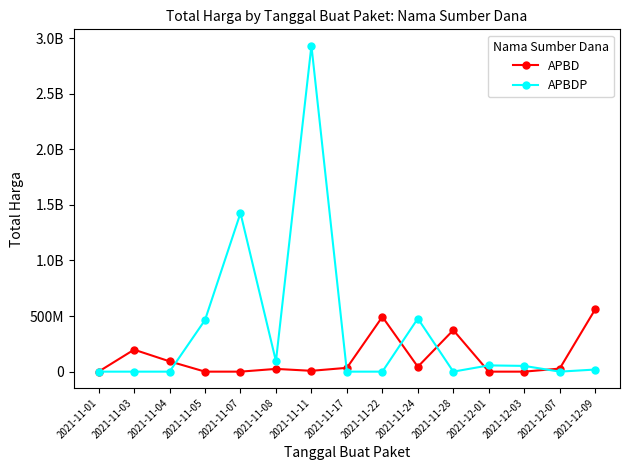

List the series in order of their overall mean, highest first.

APBDP, APBD